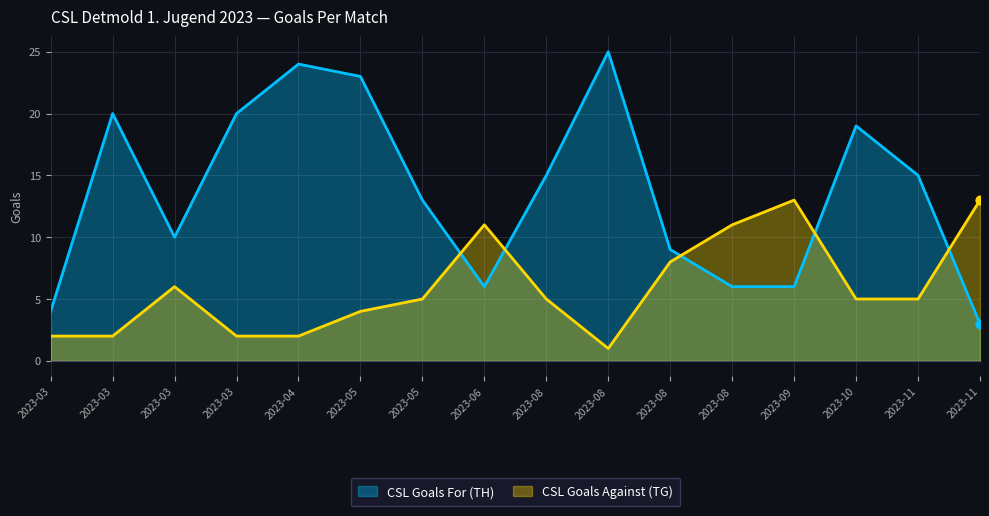

Which series contains the lowest Y value?

CSL Goals Against (TG)